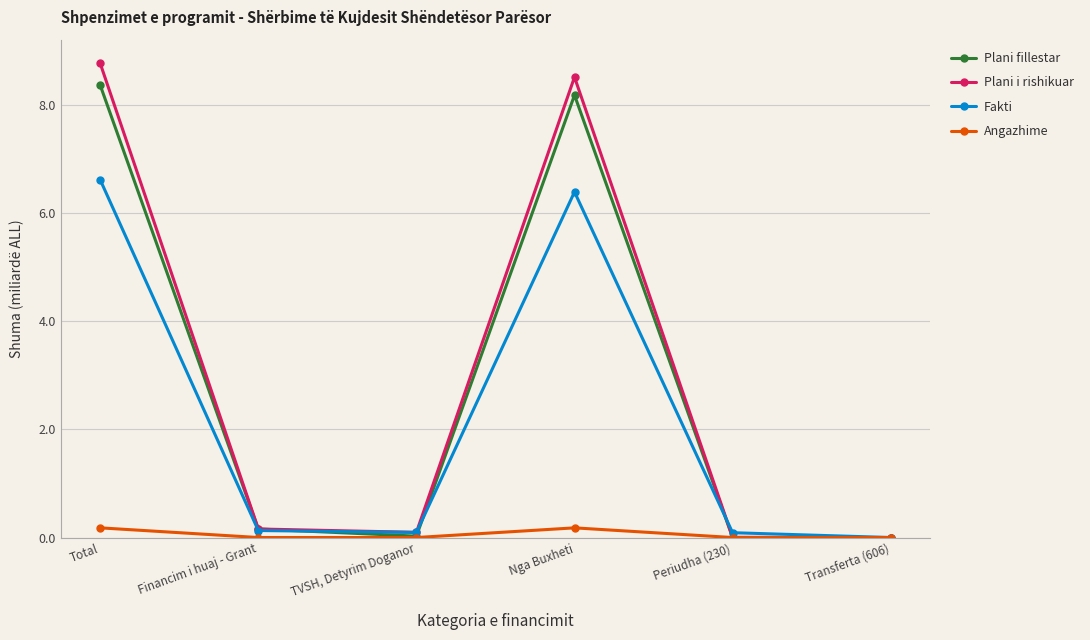

What is the difference between the second highest and second lowest values in the Fakti series?

6.3